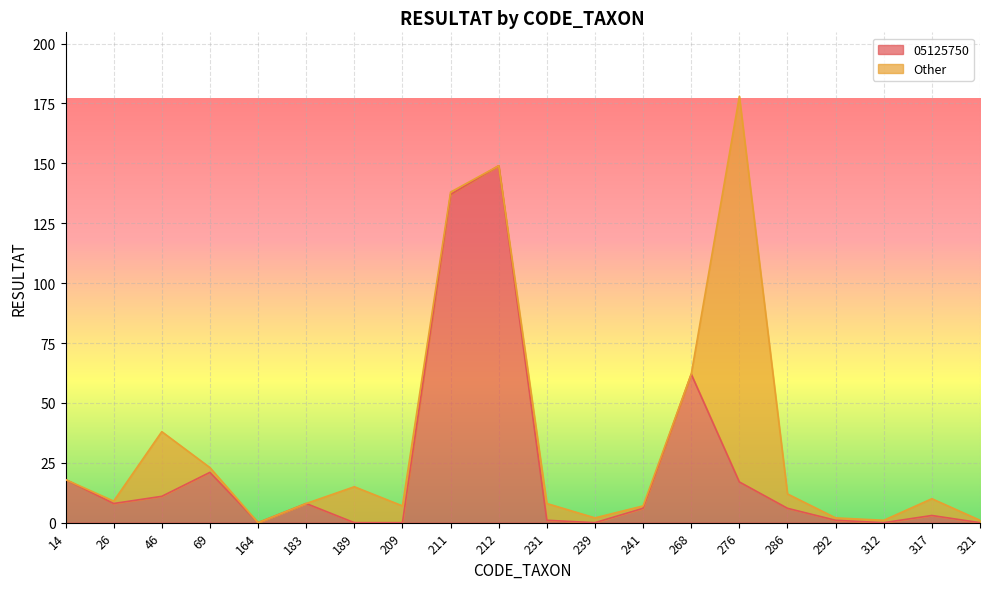

What is the value of the 13th point from the left?

6